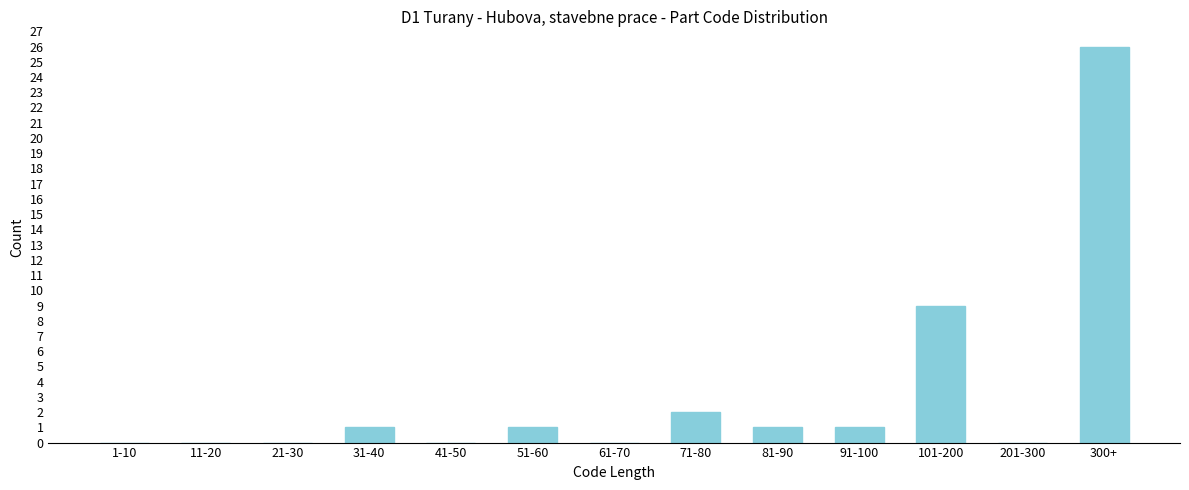

Reading left to right, transcribe all the data shown in this chart.

1-10=0	11-20=0	21-30=0	31-40=1	41-50=0	51-60=1	61-70=0	71-80=2	81-90=1	91-100=1	101-200=9	201-300=0	300+=26